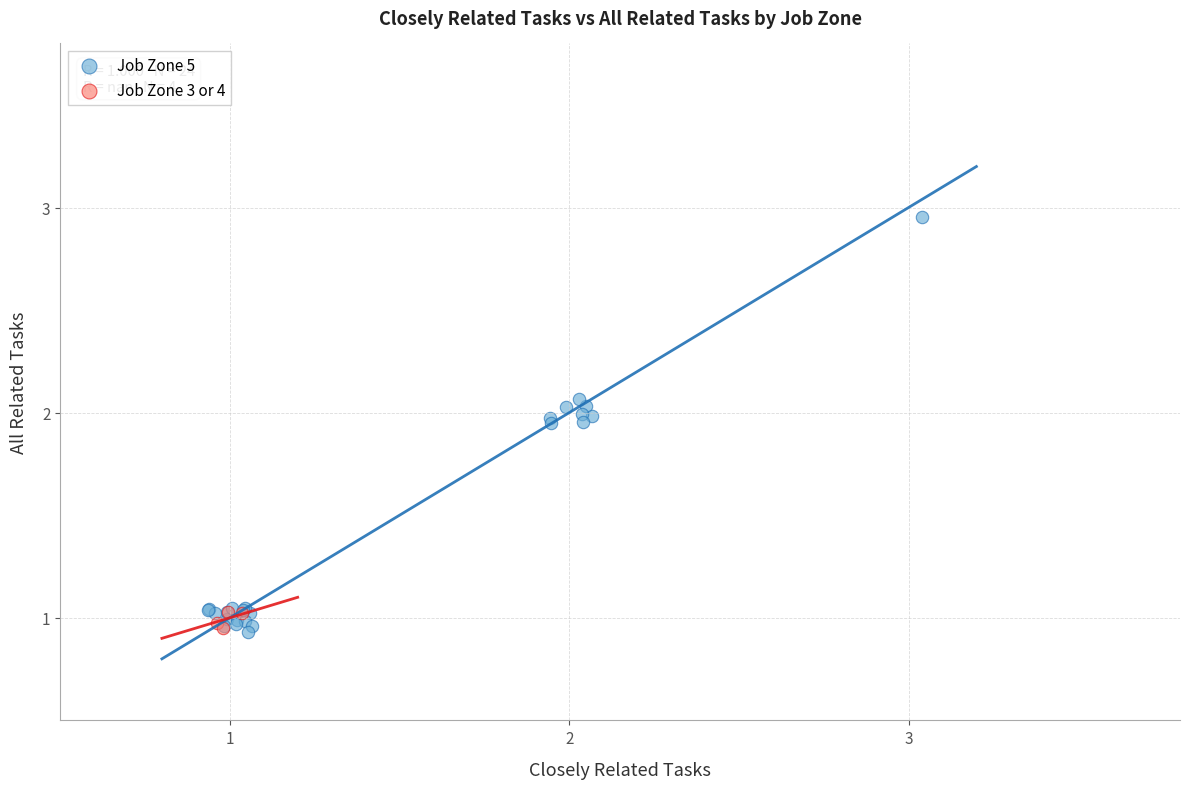

What are all the series names shown in the legend?

Job Zone 5, Job Zone 3 or 4